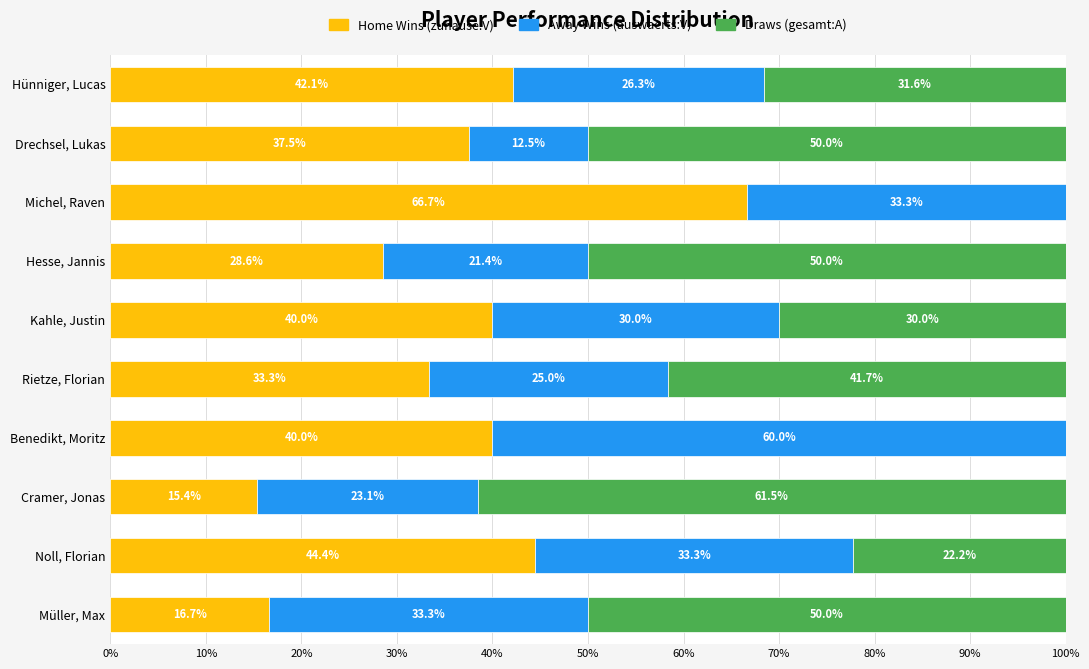

True or false: Home Wins (zuhause:V) has a value of 16.7 at Müller, Max.

True